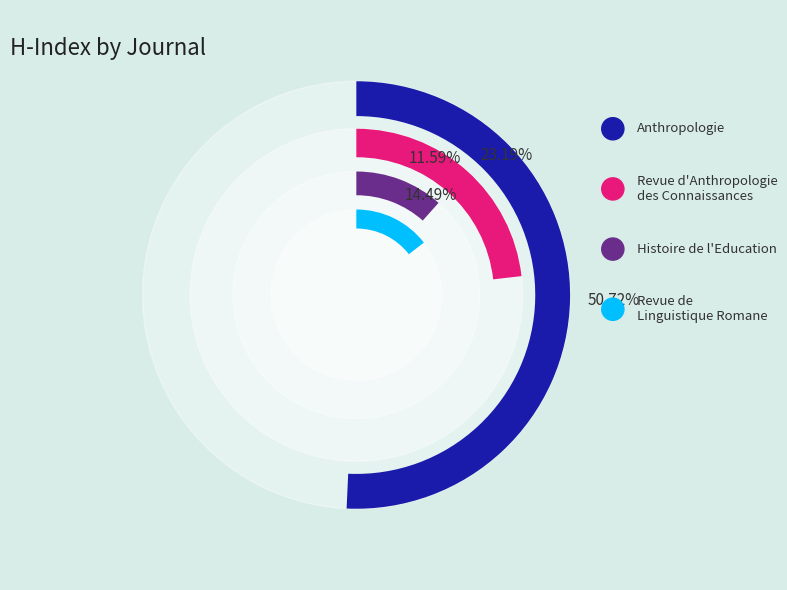

Which has a higher value, Revue de Linguistique Romane or Anthropologie?

Anthropologie